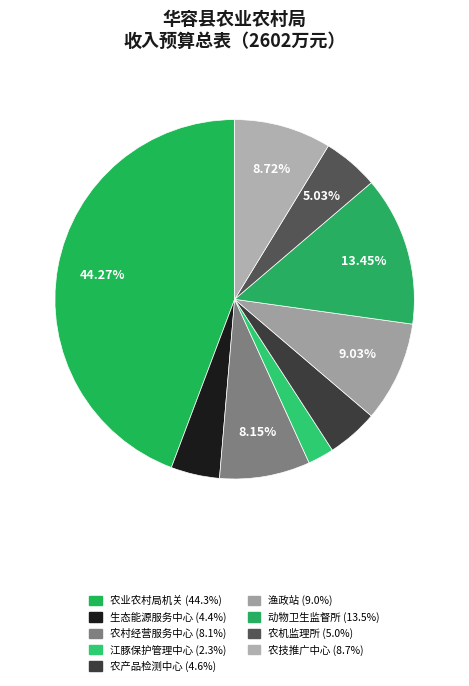

What percentage do 农业农村局机关 and 渔政站 together represent?

53.3%